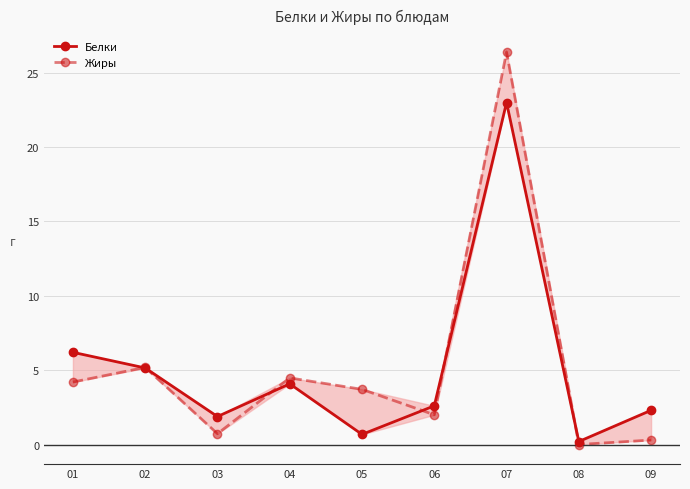

At which label does Белки reach its minimum?

08